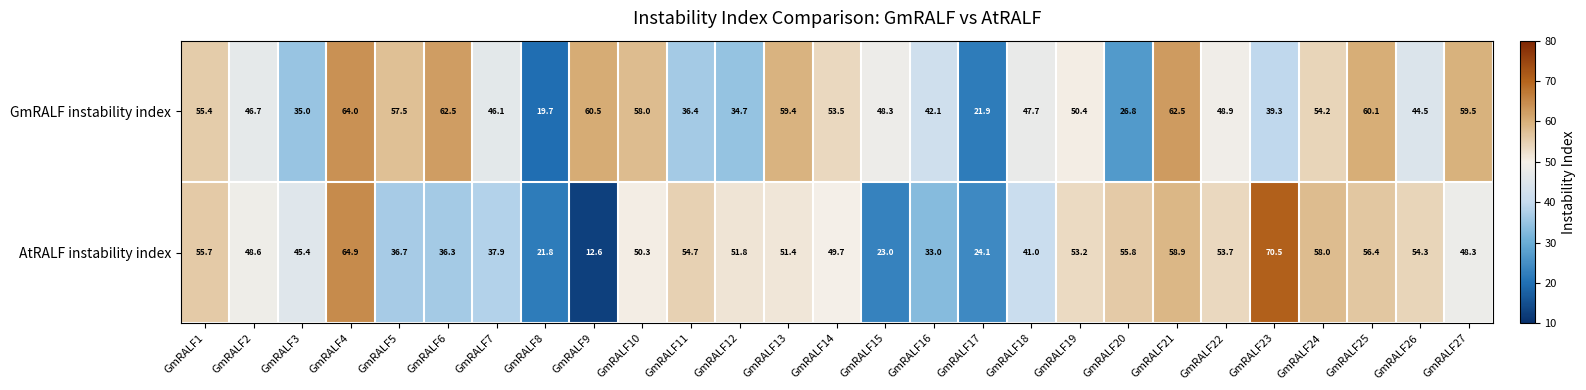

What is the difference between the second highest and second lowest values in the AtRALF instability index series?

43.1